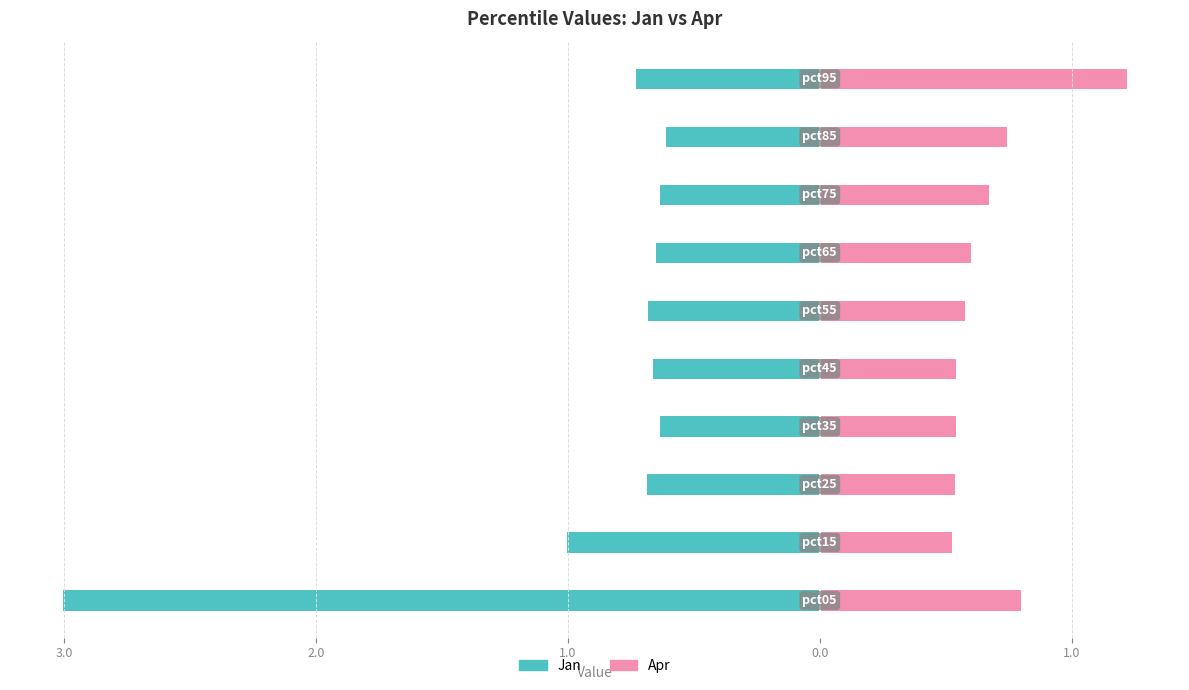

Reading right to left, what are all the values shown in this chart?

Jan (Owner-occupied): -0.7	-0.6	-0.6	-0.6	-0.7	-0.7	-0.6	-0.7	-1.0	-3.0
Apr (Renter-occupied): 1.2	0.7	0.7	0.6	0.6	0.5	0.5	0.5	0.5	0.8